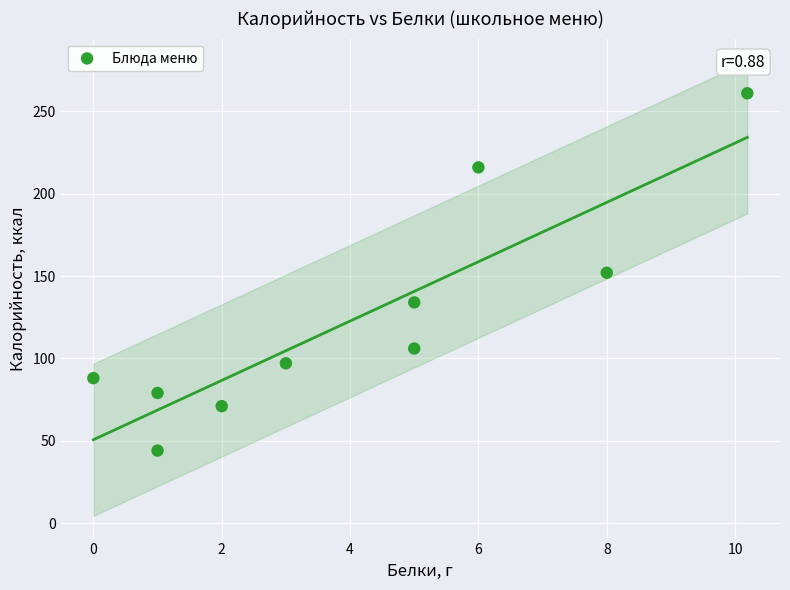

What is the range of Y values (max minus min)?

217